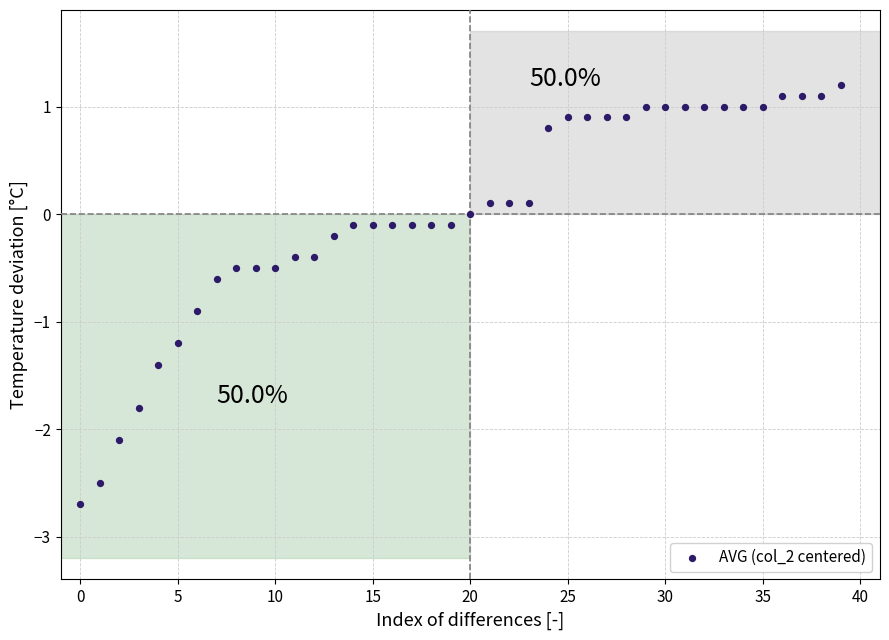

What is the range of Y values (max minus min)?

3.9